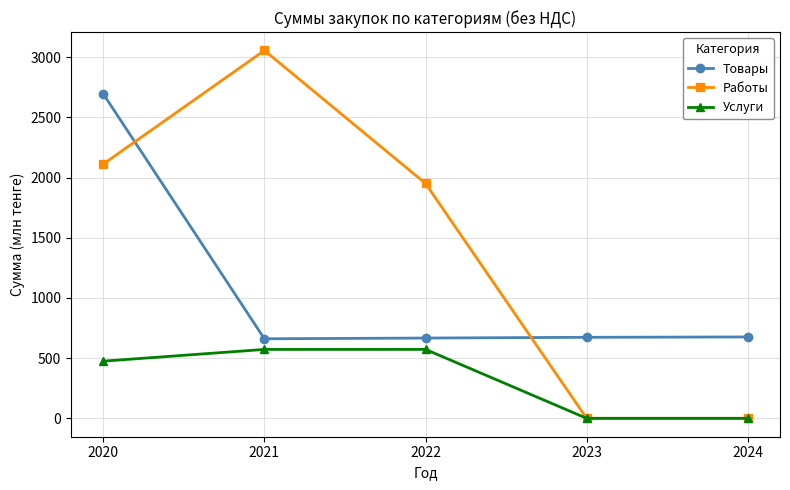

True or false: Товары has a value of 264.8 at 2021.

False